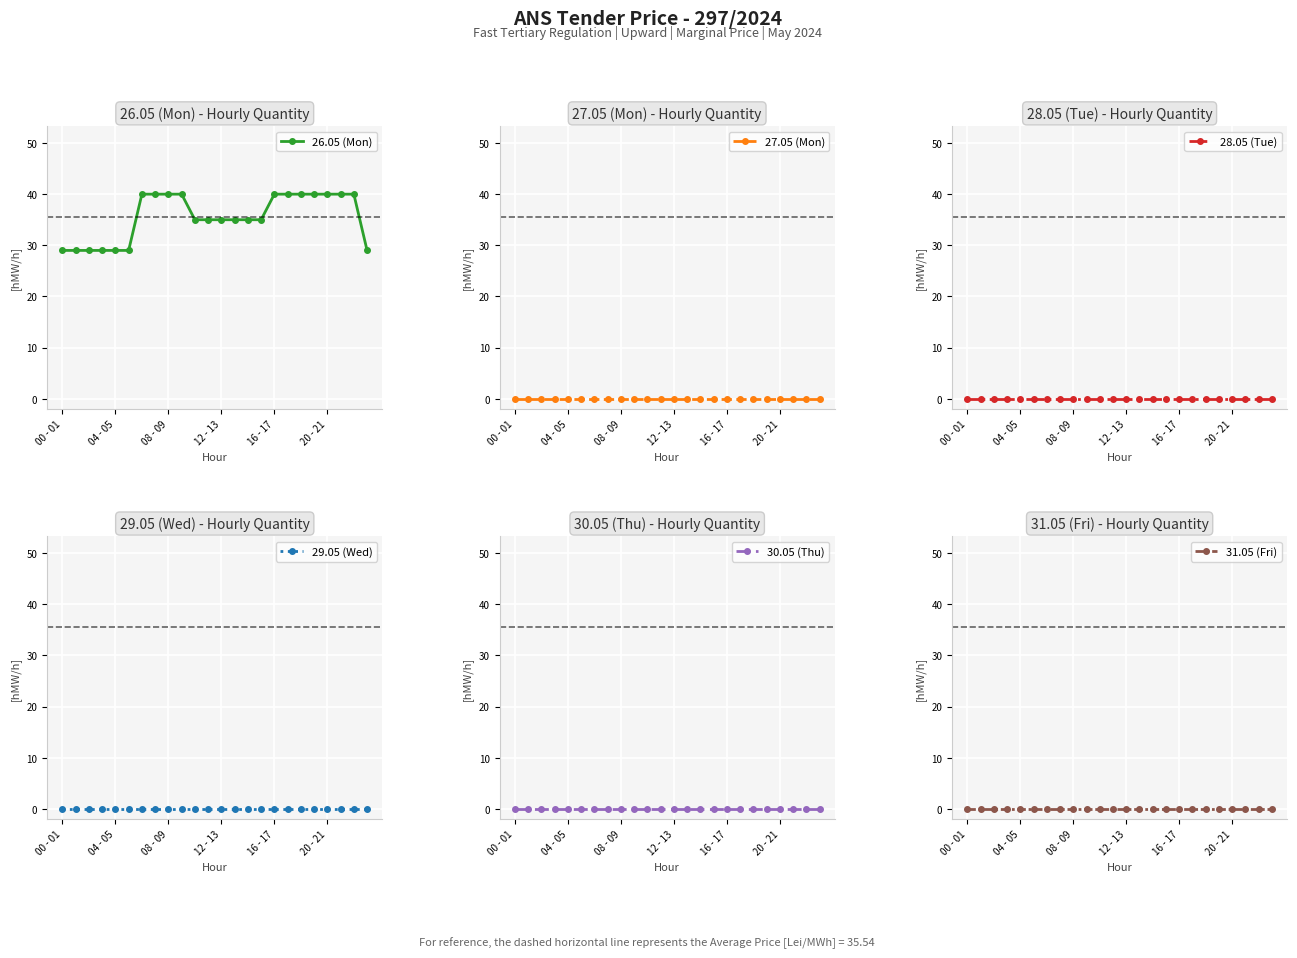

What is the highest value of the 26.05 (Mon) series?

40